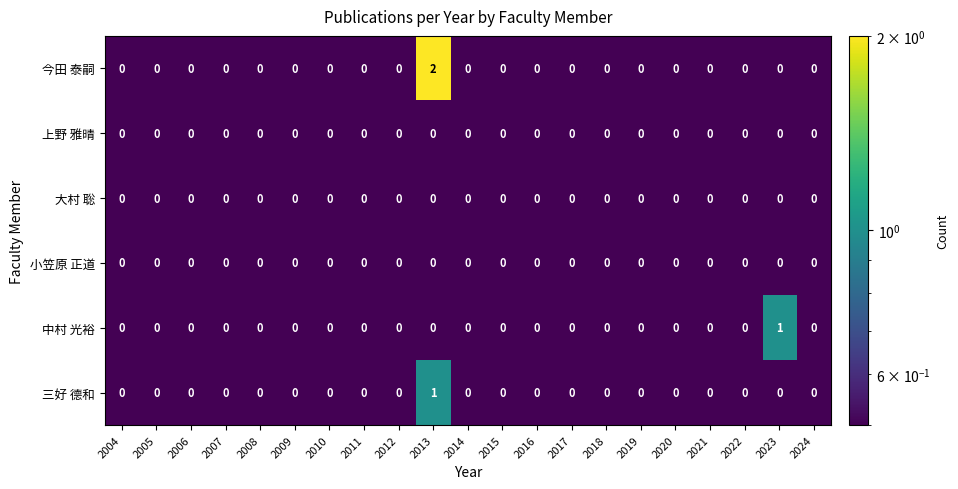

At which category is the sum across all series the highest?

2013